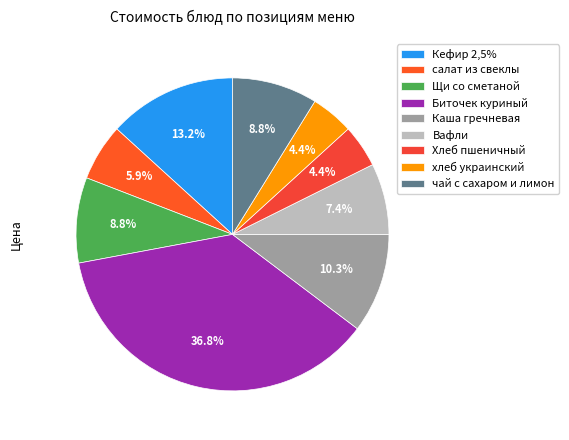

True or false: салат из свеклы accounts for 6% of the total.

True